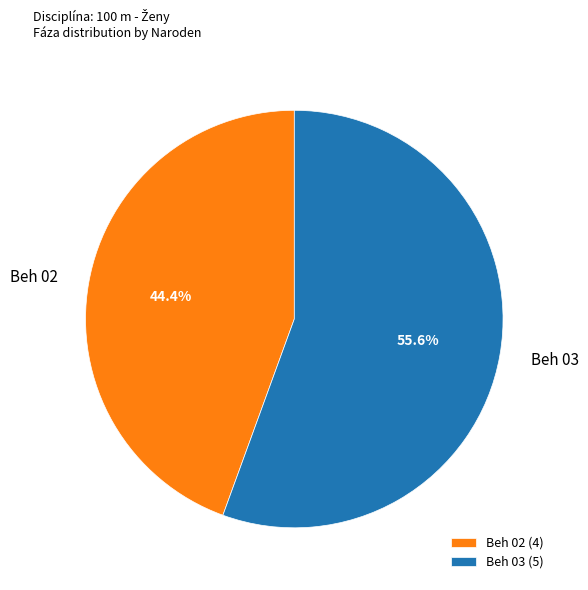

How many segments does this pie chart have?

2